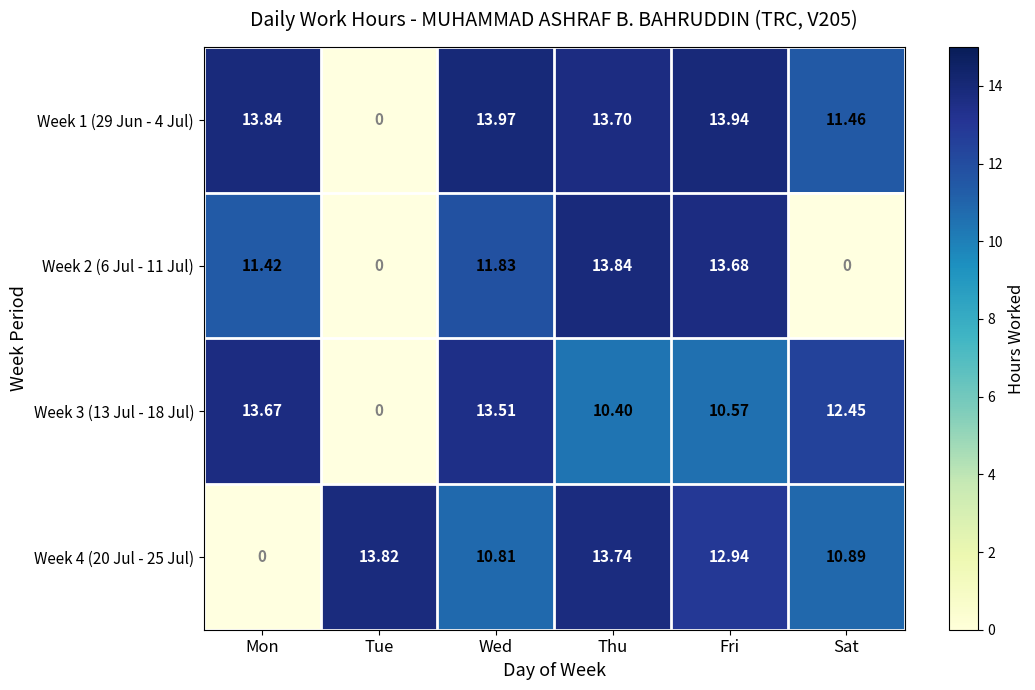

What is the spread (max minus min) of values at Mon?

13.8